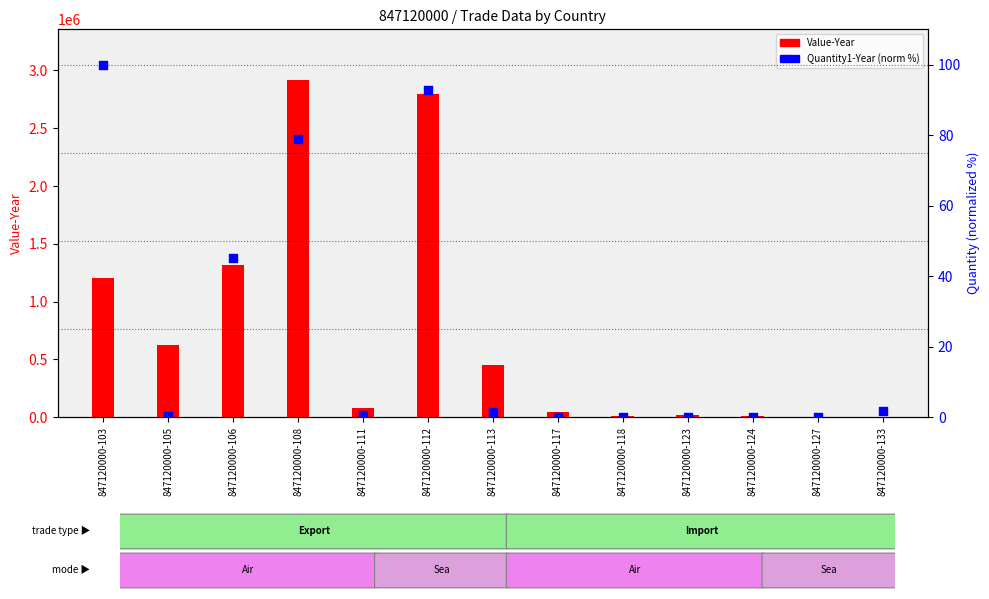

What is the total value across all series at 847120000-103?

1206556.0